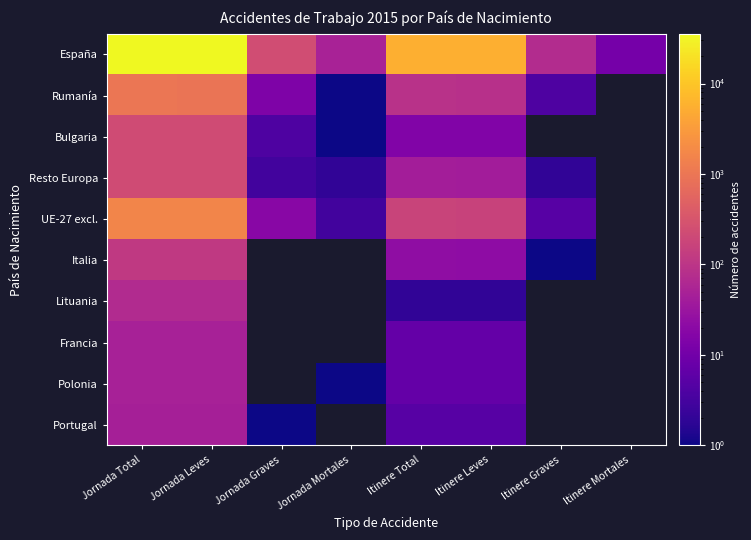

What is the difference between the second highest and minimum values in the UE-27 excl. series?

1624.0